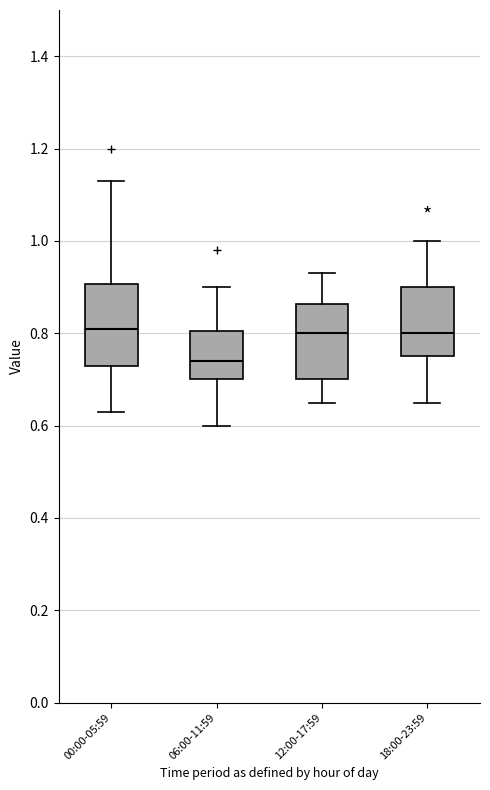

Reading left to right, transcribe this box plot: for each box, give where its median line is, the range the box spans, and where its two whiskers end, as read against the y-axis. The values are not printed on the chart, so give them approximately, as read against the axis.

00:00-05:59: median 0.82, box 0.74 to 0.90, whiskers 0.64 to 1.14
06:00-11:59: median 0.74, box 0.70 to 0.80, whiskers 0.60 to 0.90
12:00-17:59: median 0.80, box 0.70 to 0.86, whiskers 0.66 to 0.94
18:00-23:59: median 0.80, box 0.76 to 0.90, whiskers 0.66 to 1.00